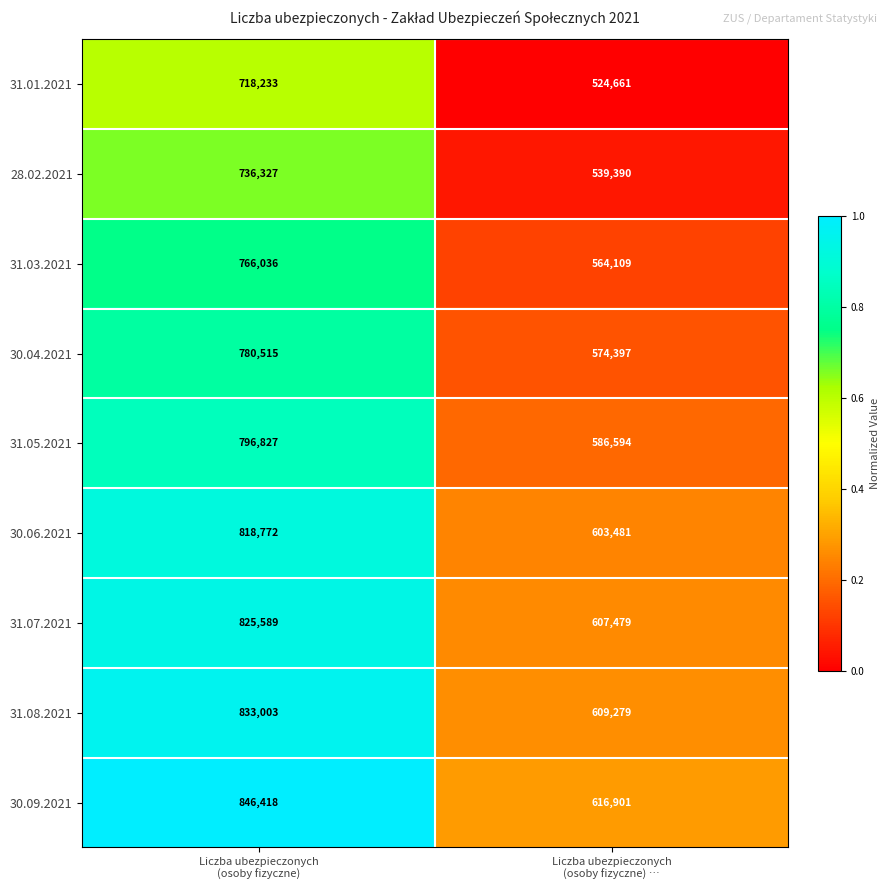

Which series has the largest total across all categories?

30.09.2021